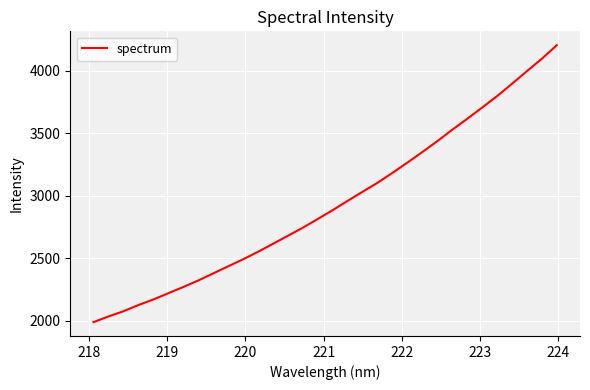

What is the greatest value displayed?

4204.8